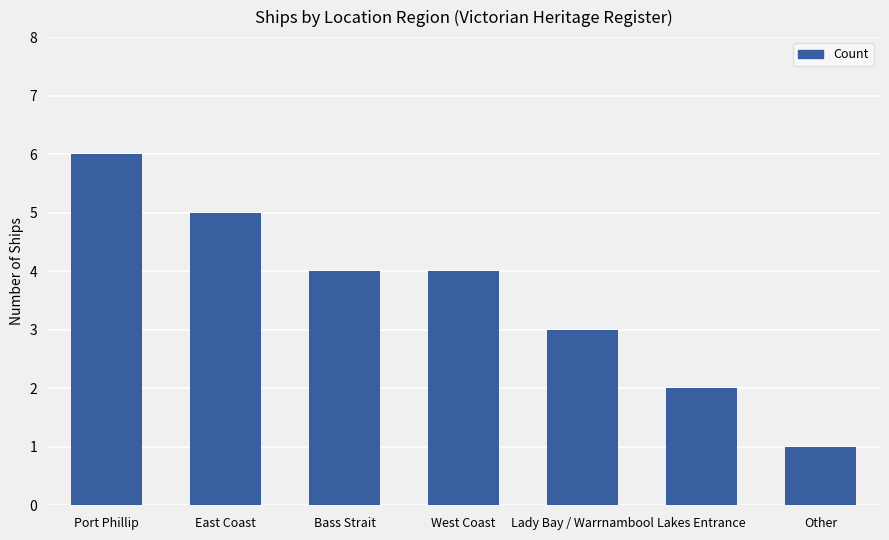

What position from the left is Bass Strait?

3